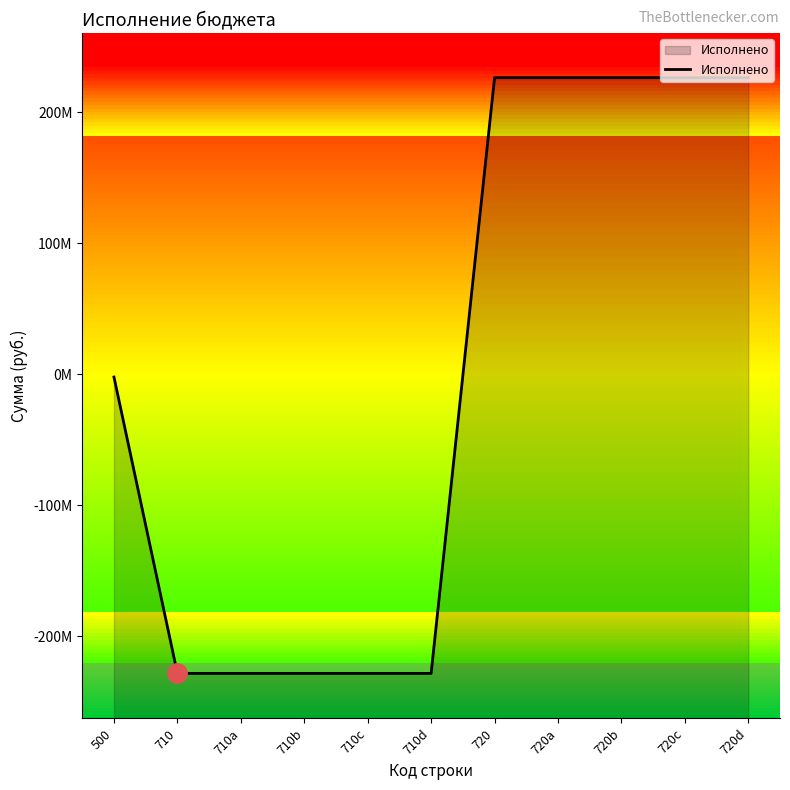

Rank the categories by value from highest to lowest.

720, 720a, 720b, 720c, 720d, 500, 710, 710a, 710b, 710c, 710d